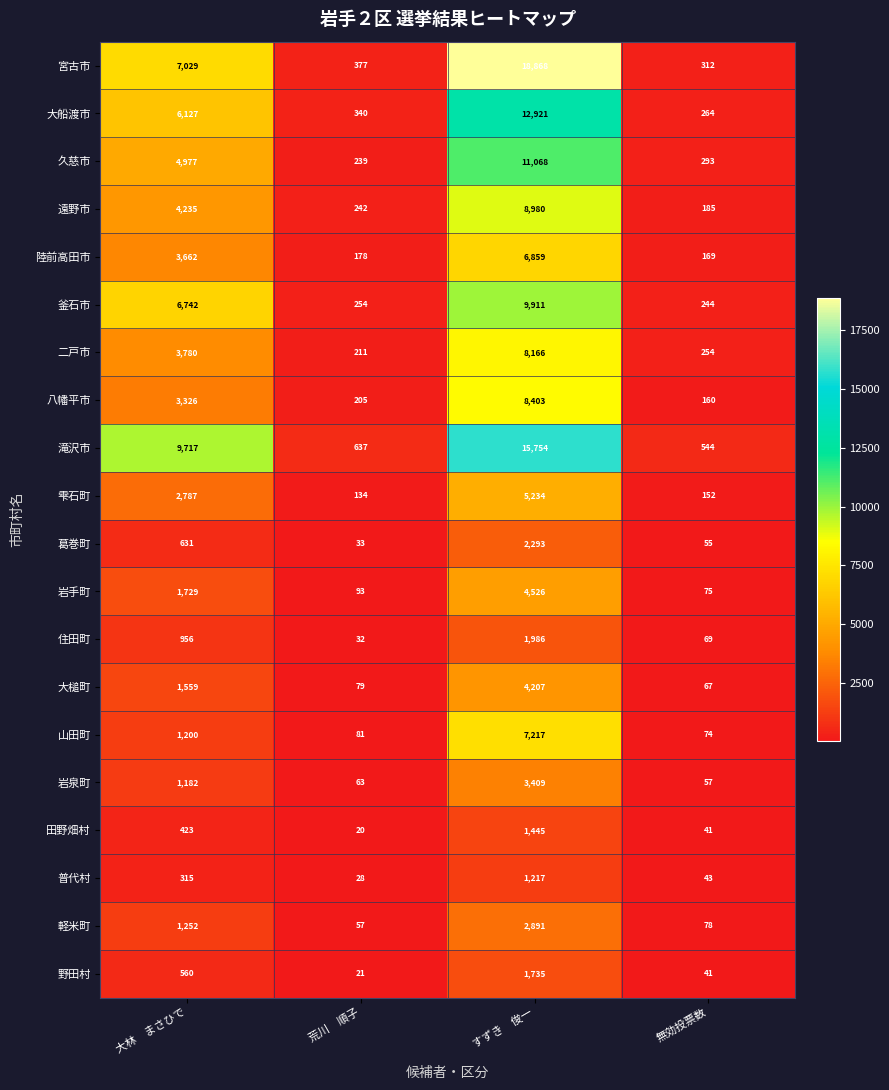

Which series changed the most between 荒川　順子 and 無効投票数?

滝沢市